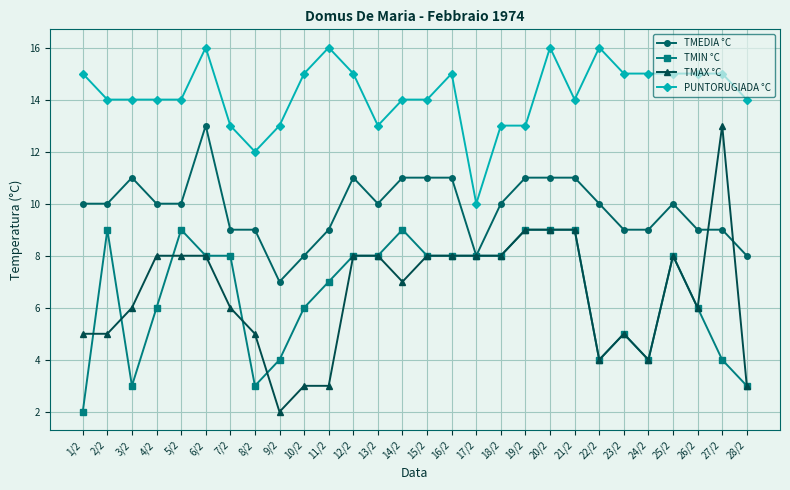

Read the TMAX °C value at 19/2, to the nearest 10.

10